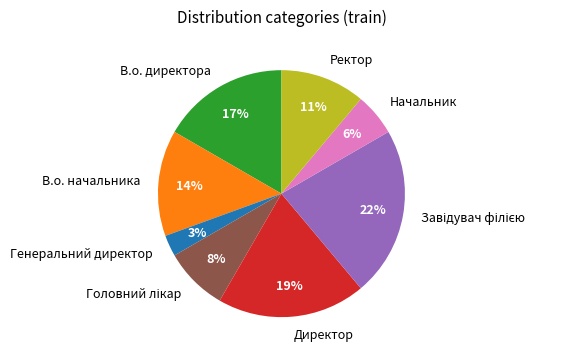

What percentage is the Ректор slice, to the nearest percent?

11%